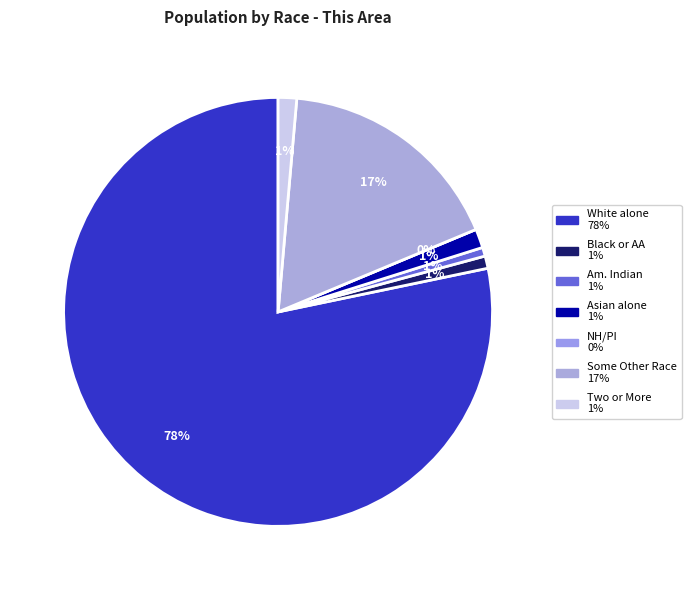

Combined, what portion of the pie is American Indian and Alaska Native and White alone?

78.9%